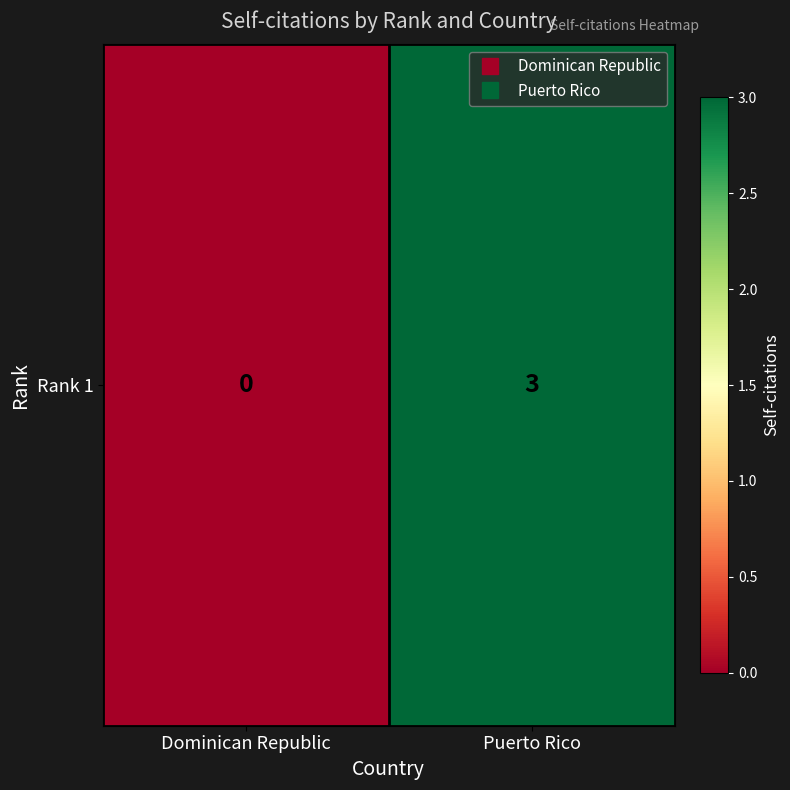

The value at Puerto Rico is 3. True or false?

True